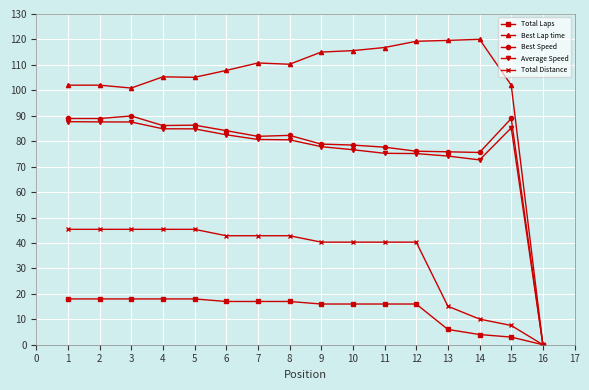

Is it true that Total Laps equals 7.2 at 12?

False